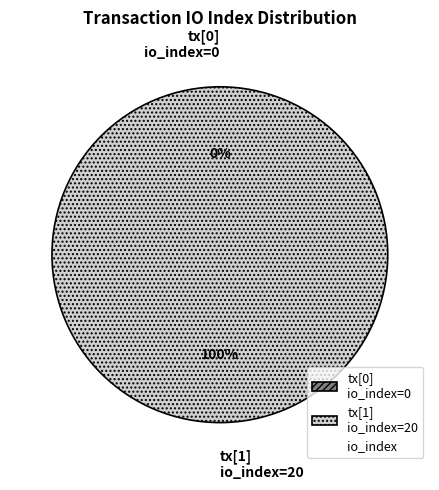

Which has a higher value, tx_hash_1 or tx_hash_0?

tx_hash_1